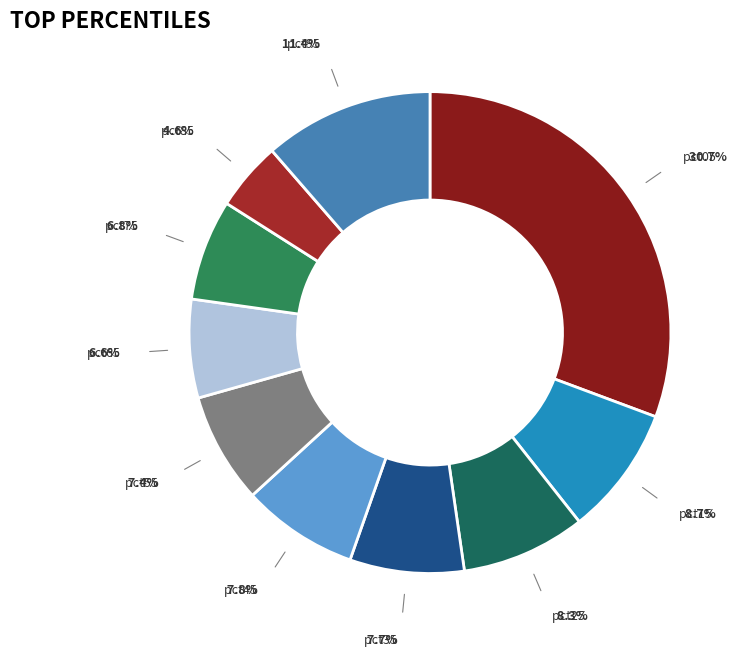

Is there any slice that represents more than half of the pie?

No